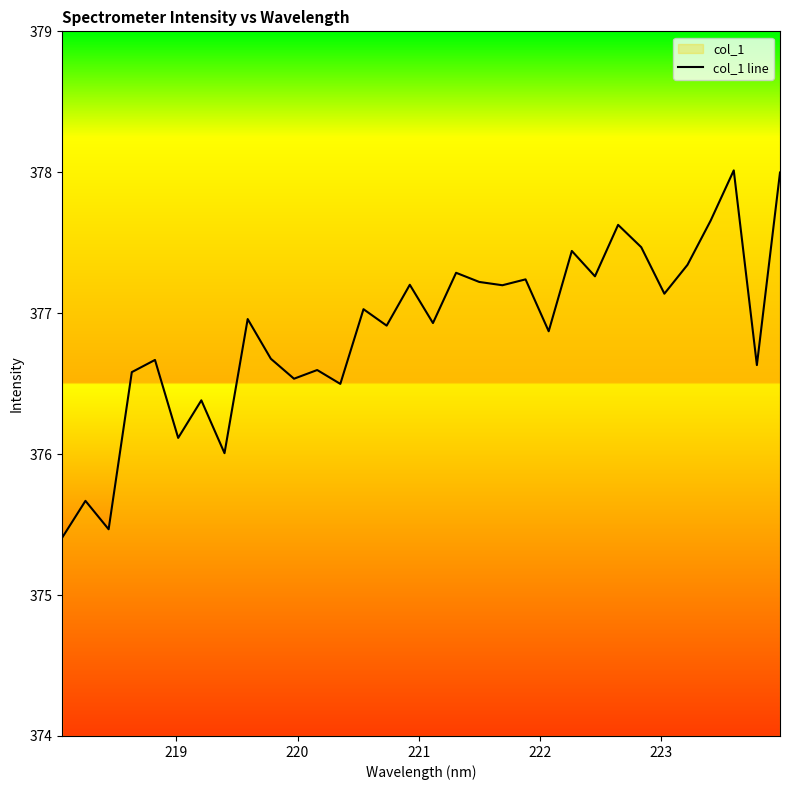

What is the difference between the maximum and minimum values?

2.6